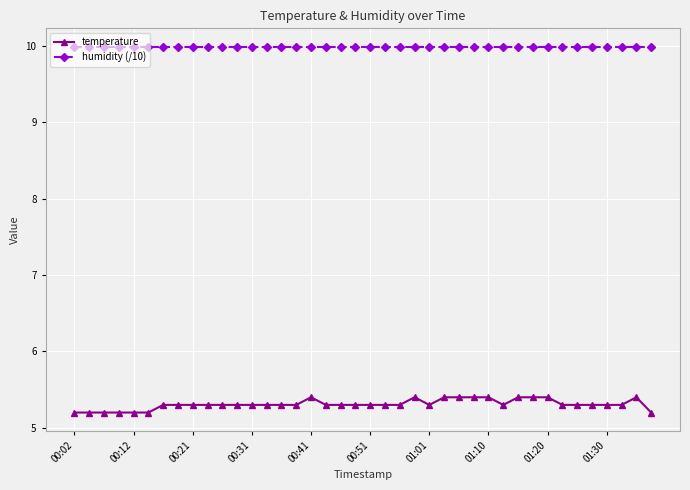

True or false: humidity (/10) and temperature cross at least once.

False